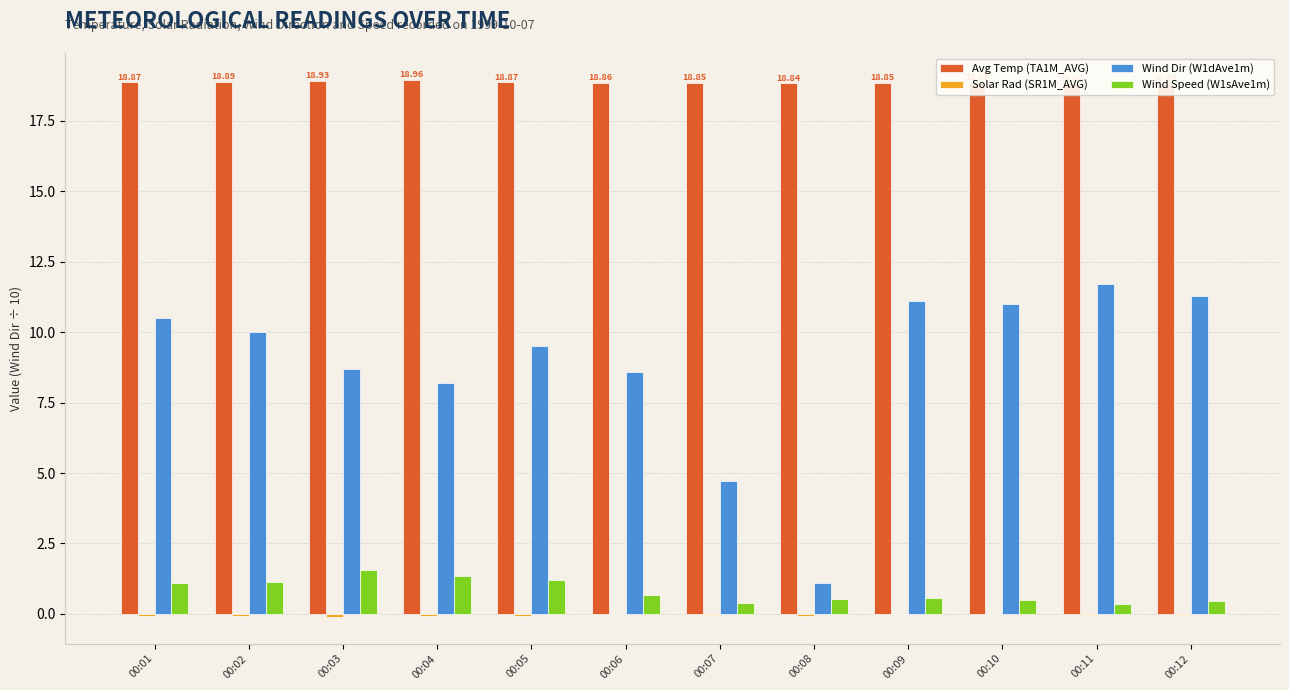

Which series has the largest range (max minus min)?

Wind Dir (W1dAve1m)